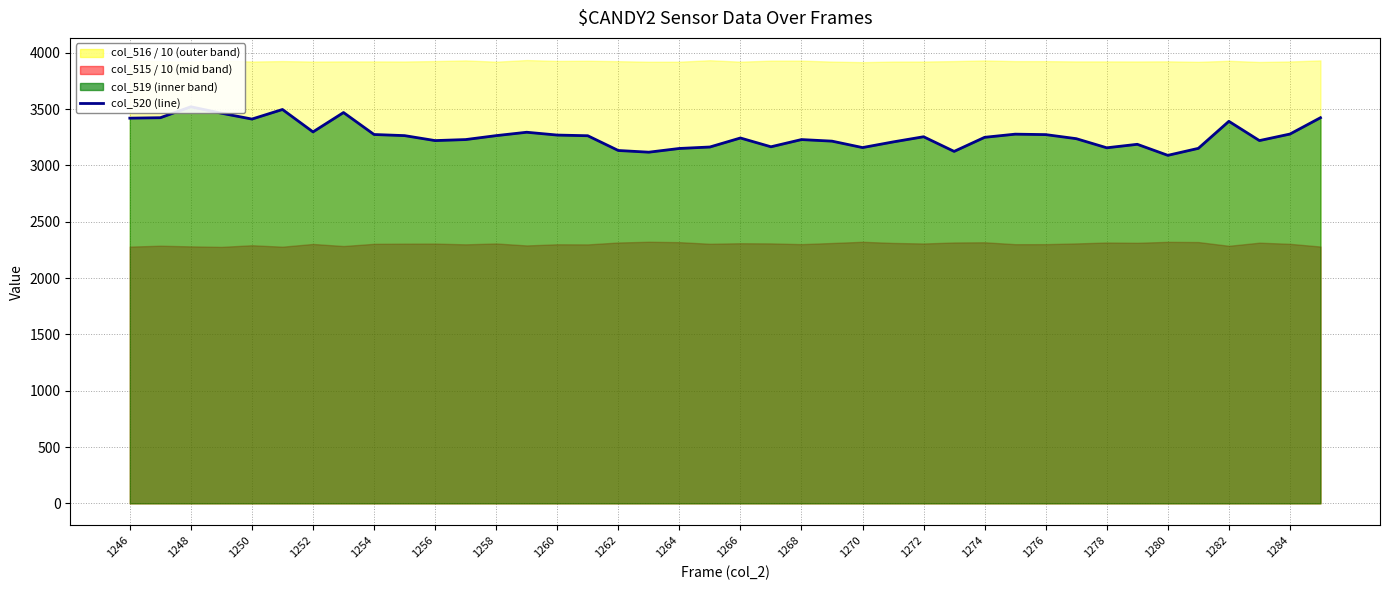

What is the value of the 24th point from the left?

3215